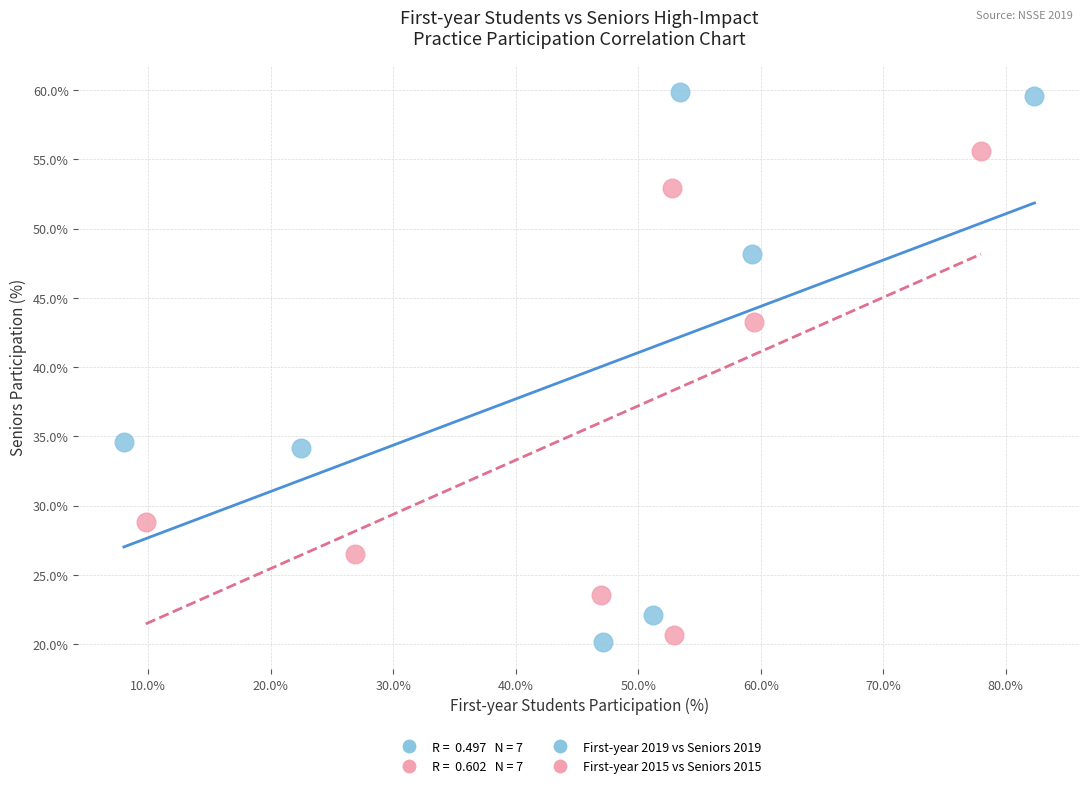

Which series reaches the maximum Y coordinate?

First-year 2019 vs Seniors 2019